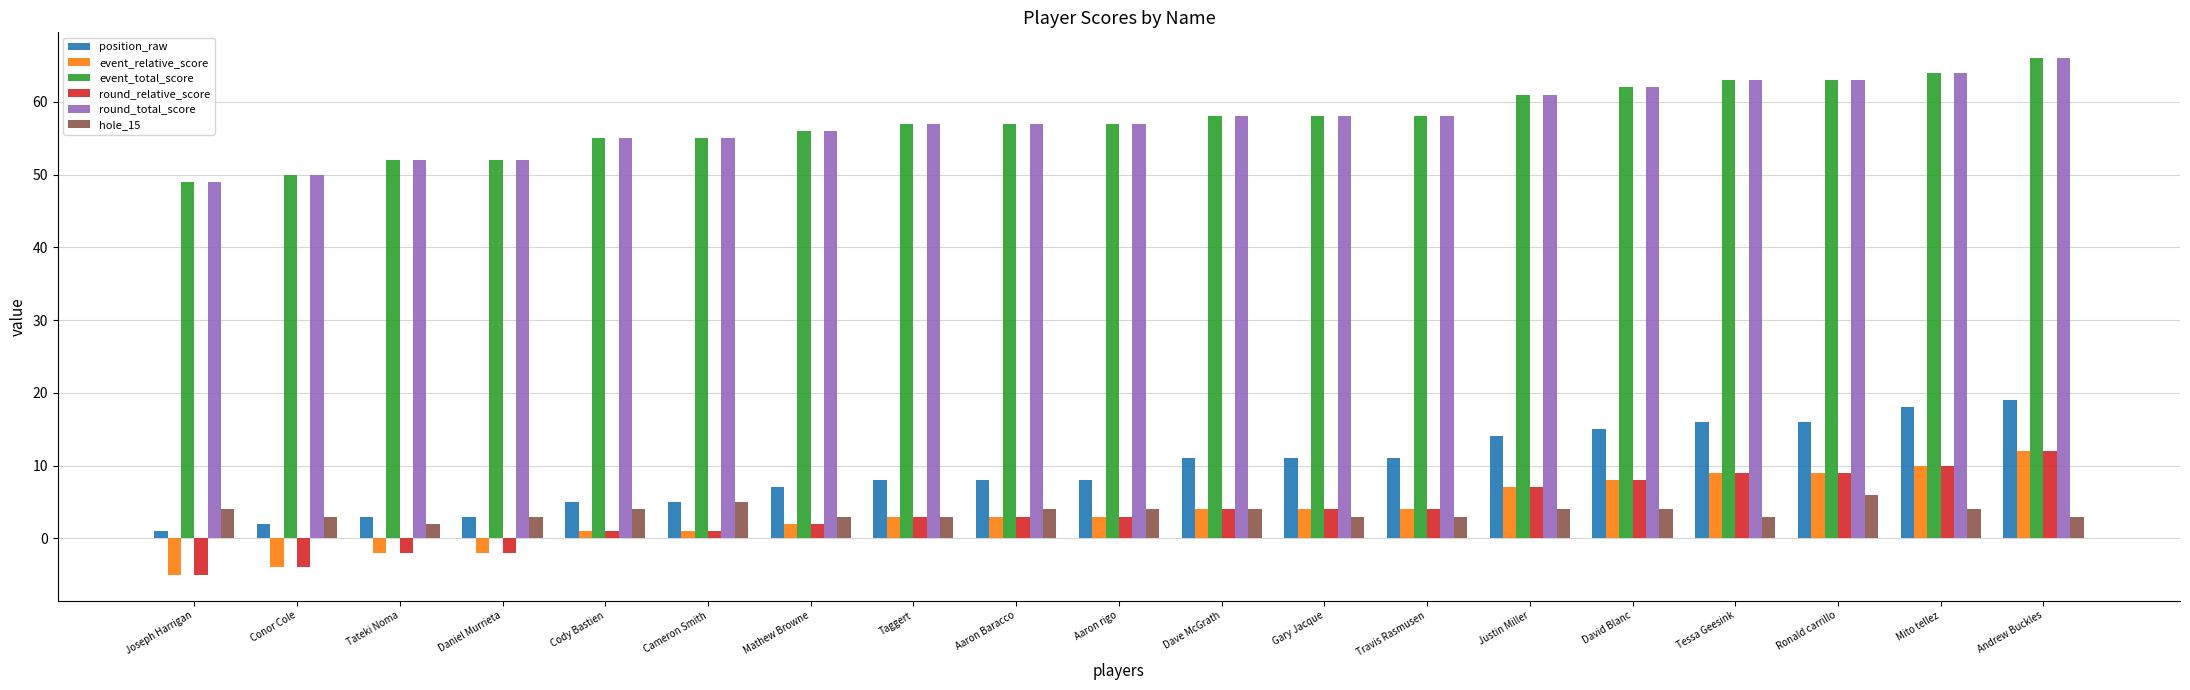

Is the value of position_raw at Justin Miller greater than the value of event_relative_score at Aaron Baracco?

Yes